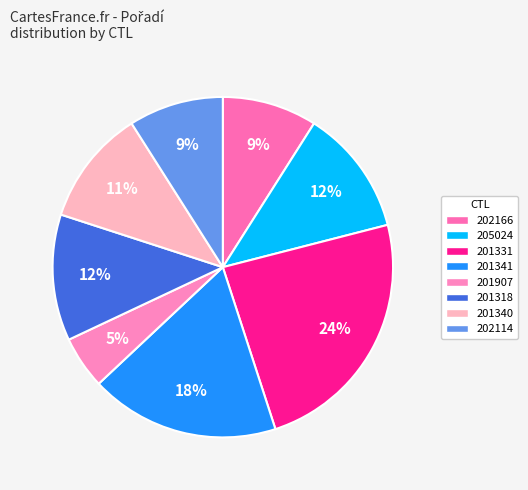

What is the largest slice in the pie chart?

201331